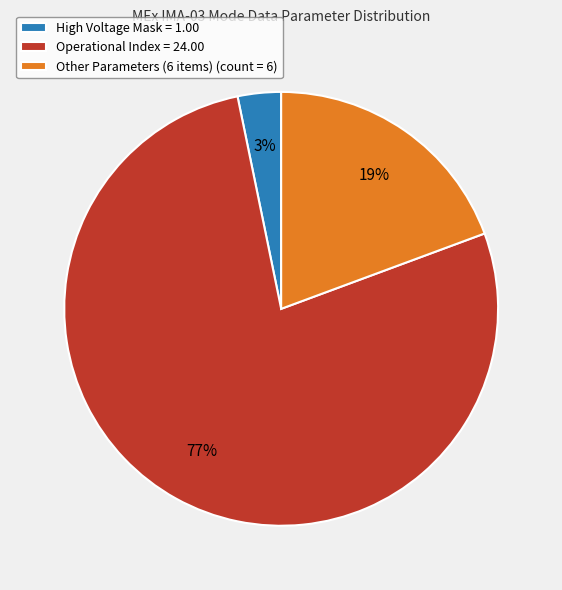

Rank the categories by value from lowest to highest.

High Voltage Mask = 1.00, Other Parameters (6 items) (count = 6), Operational Index = 24.00